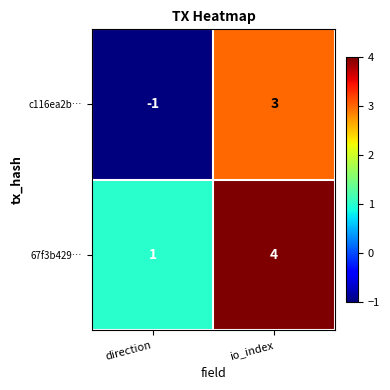

The 67f3b429… series shows 0 at direction. True or false?

False